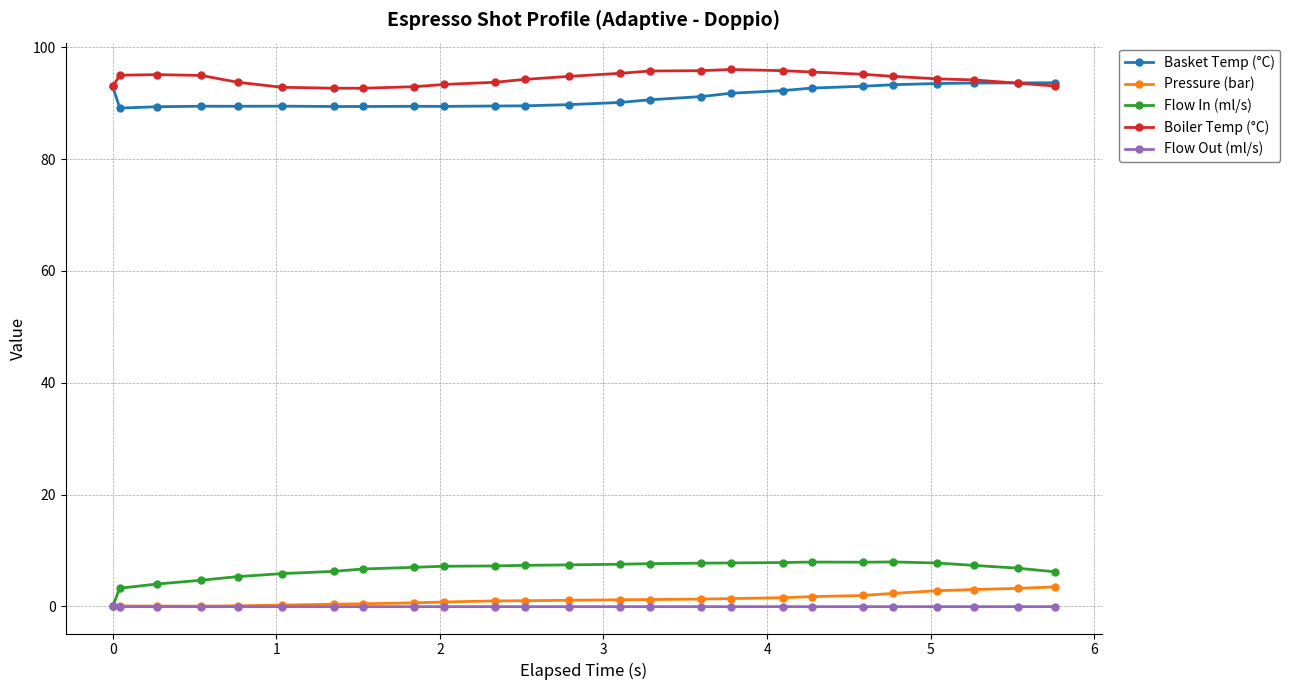

Which series has the largest range (max minus min)?

Flow In (ml/s)